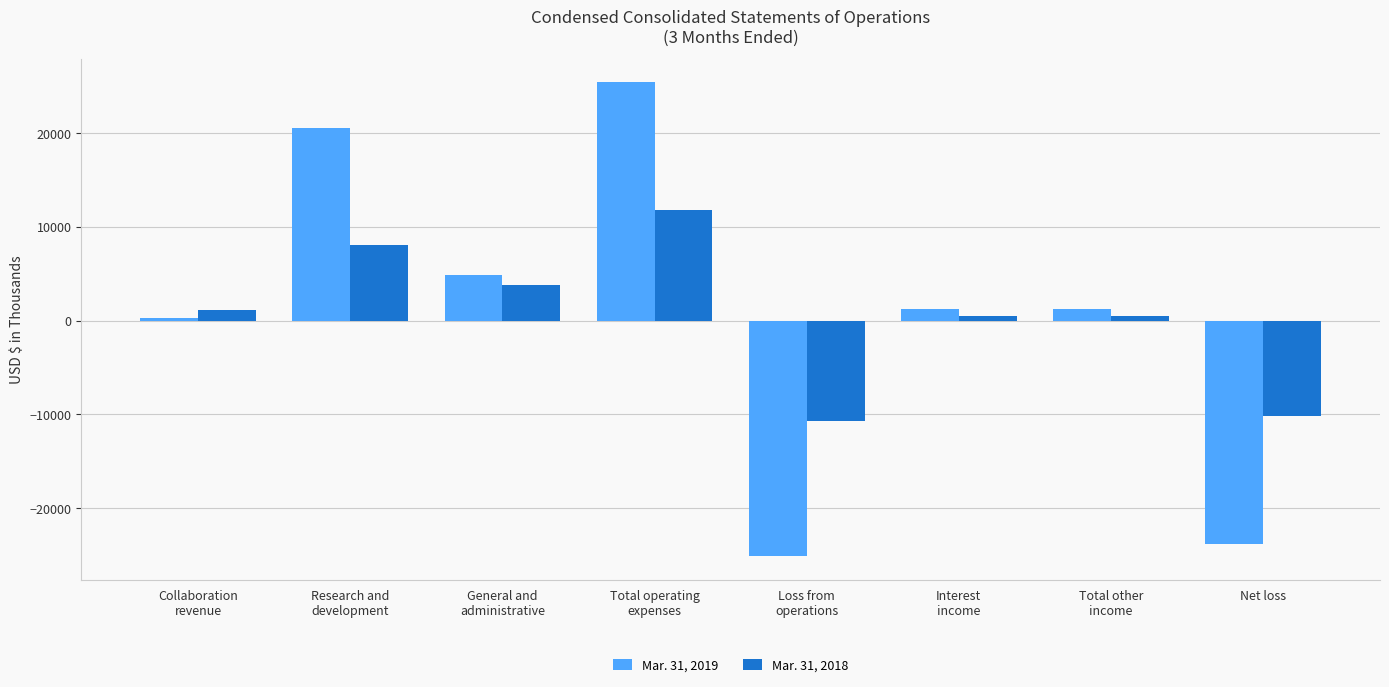

How many bars are there in each group?

2